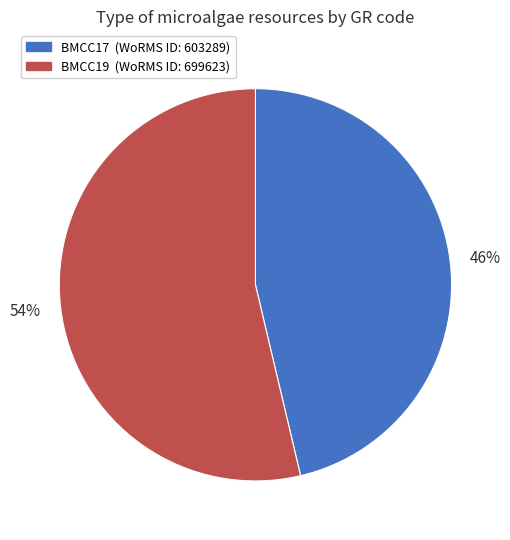

To the nearest percent, what is the combined percentage of BMCC17 and BMCC19?

100%